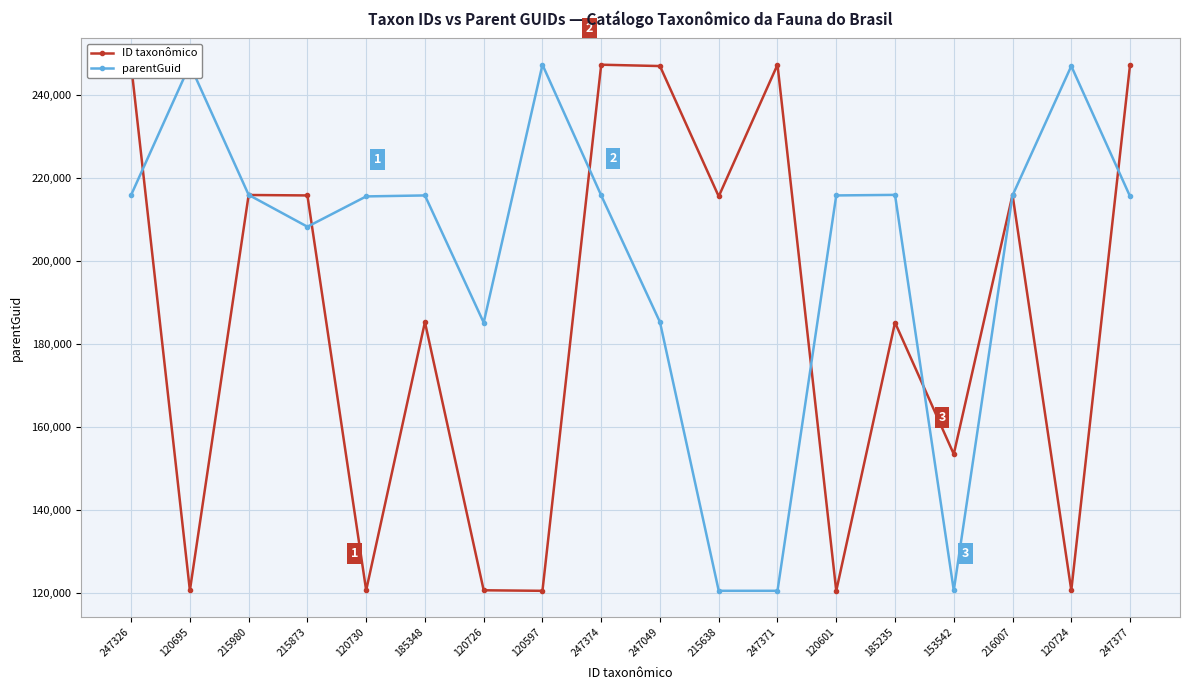

List the labels in order of ID taxonômico value, smallest first.

120597, 120601, 120695, 120724, 120726, 120730, 153542, 185235, 185348, 215638, 215873, 215980, 216007, 247049, 247326, 247371, 247374, 247377